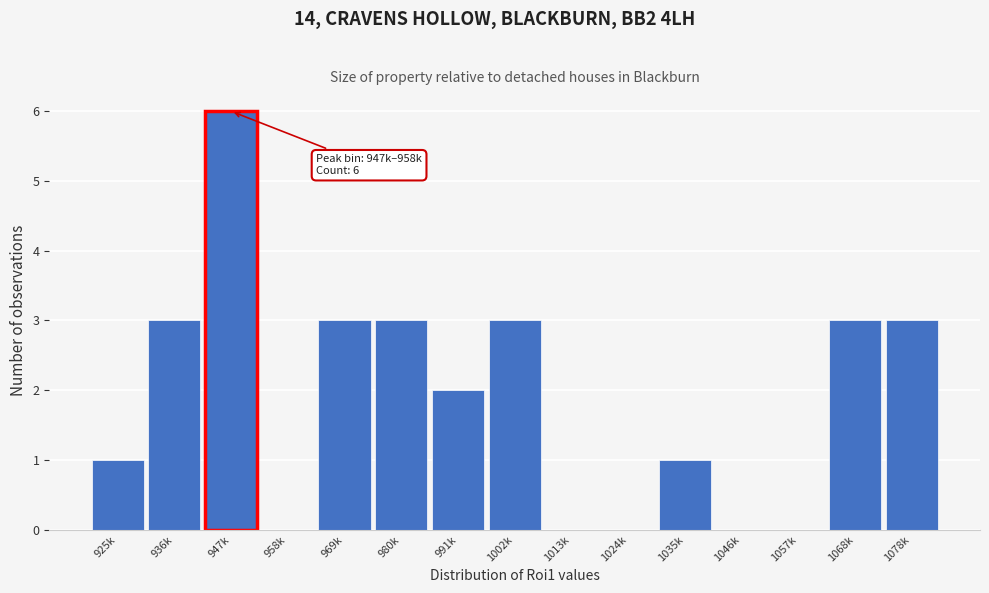

Reading left to right, what are all the values shown in this chart?

925k=1	936k=3	947k=6	958k=0	969k=3	980k=3	991k=2	1002k=3	1013k=0	1024k=0	1035k=1	1046k=0	1057k=0	1068k=3	1078k=3